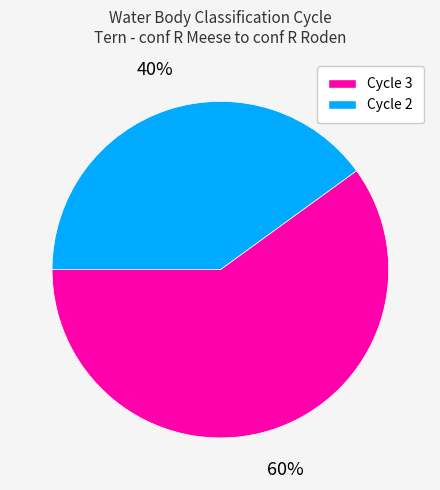

To the nearest percent, what is the difference between the Cycle 2 and Cycle 3 slice percentages?

20%